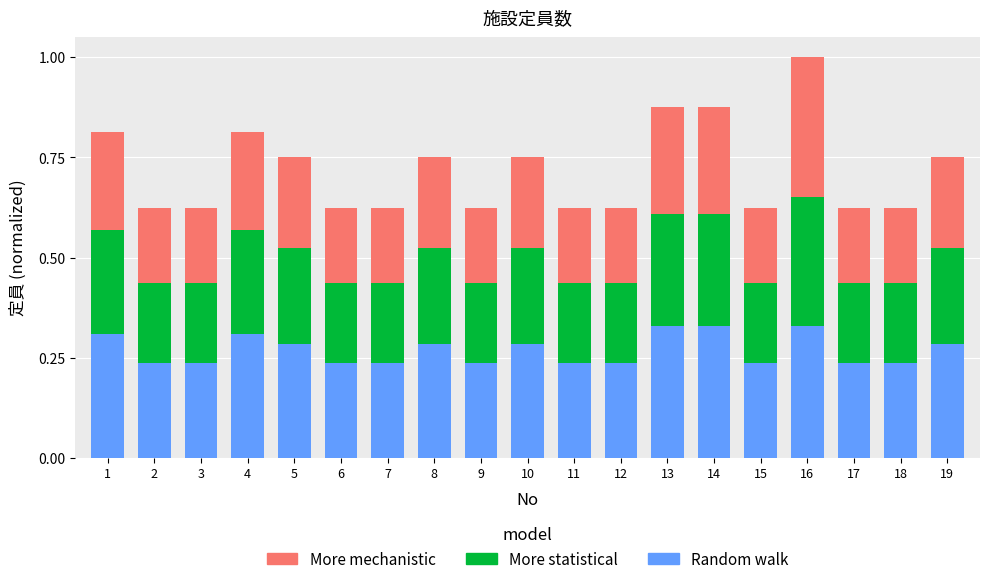

The value of Random walk at 19 is 0.3. True or false?

True